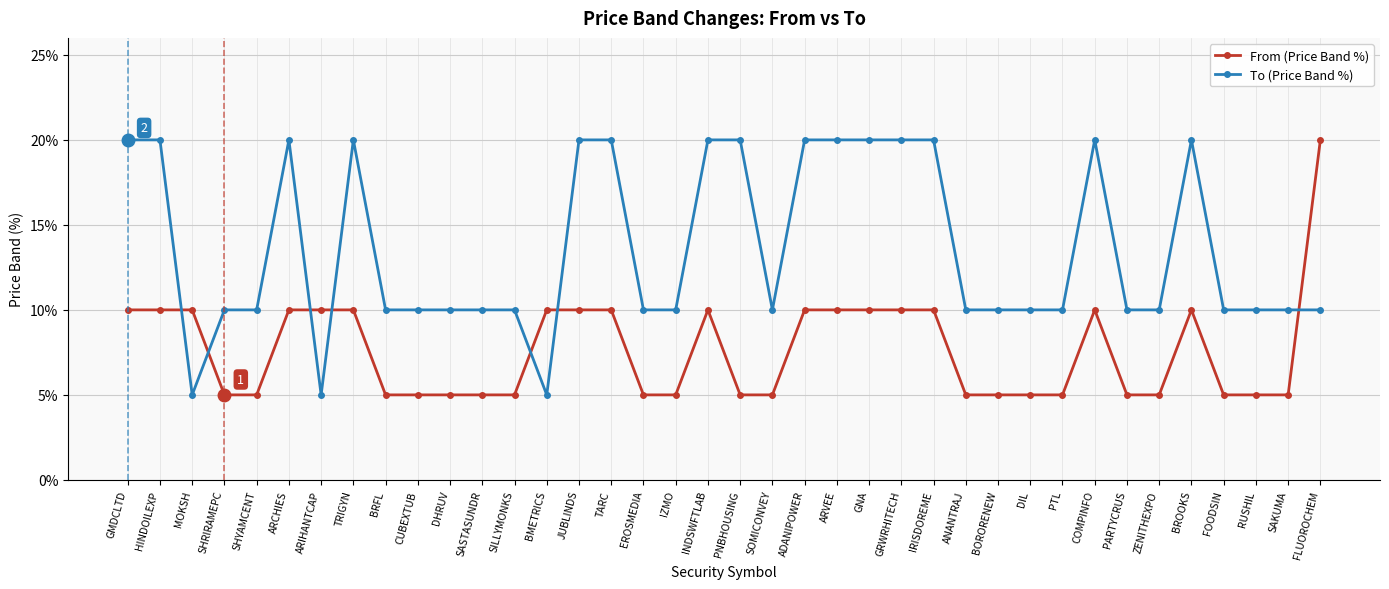

Reading right to left, list all the values displayed in this chart.

From (Price Band %): 20	5	5	5	10	5	5	10	5	5	5	5	10	10	10	10	10	5	5	10	5	5	10	10	10	5	5	5	5	5	10	10	10	5	5	10	10	10
To (Price Band %): 10	10	10	10	20	10	10	20	10	10	10	10	20	20	20	20	20	10	20	20	10	10	20	20	5	10	10	10	10	10	20	5	20	10	10	5	20	20